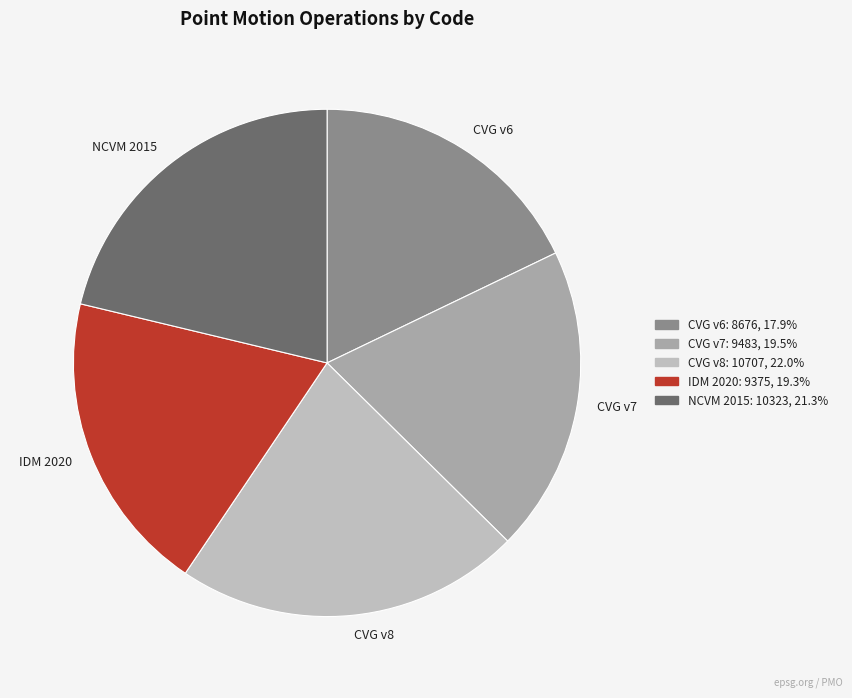

Which has a higher value, CVG v6 or CVG v8?

CVG v8